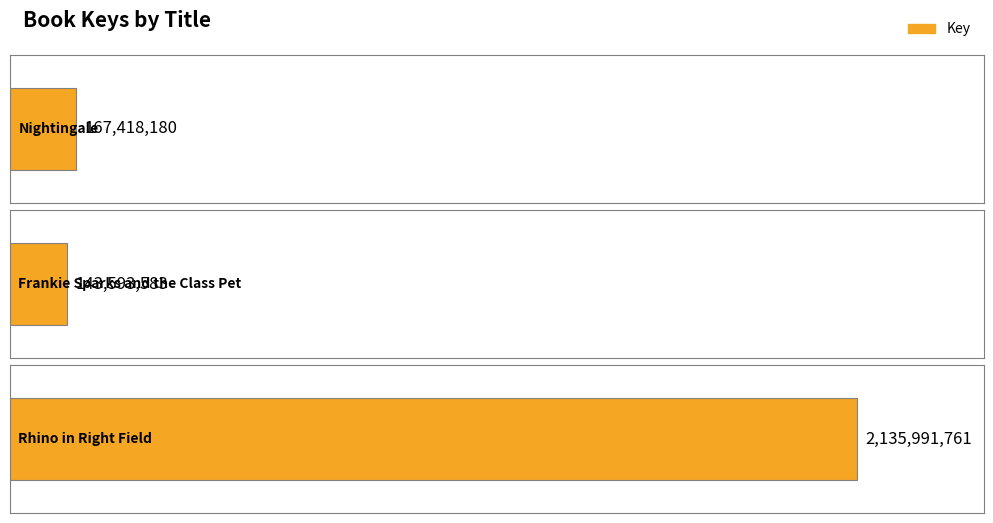

How many distinct data groups are displayed?

1